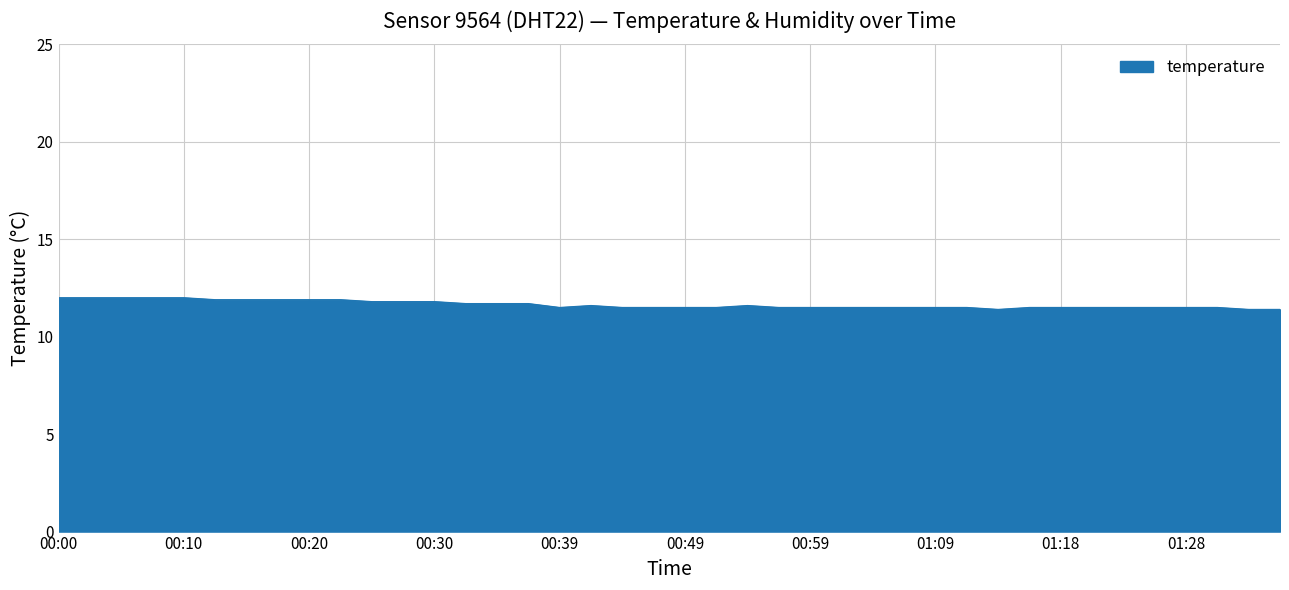

What is the minimum value shown in the chart?

11.4